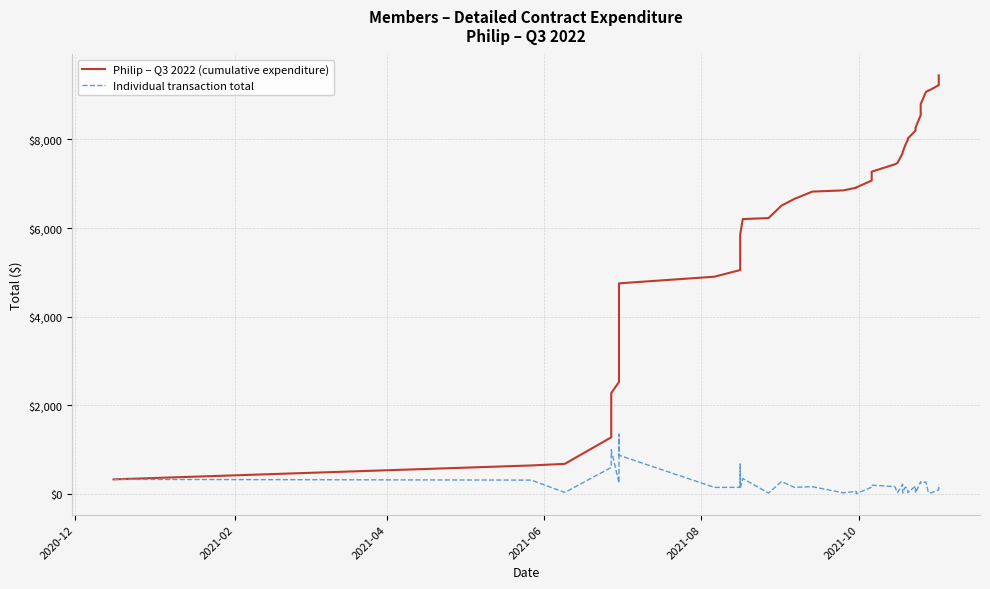

True or false: Philip – Q3 2022 (cumulative expenditure) and Individual transaction total intersect in this chart.

False